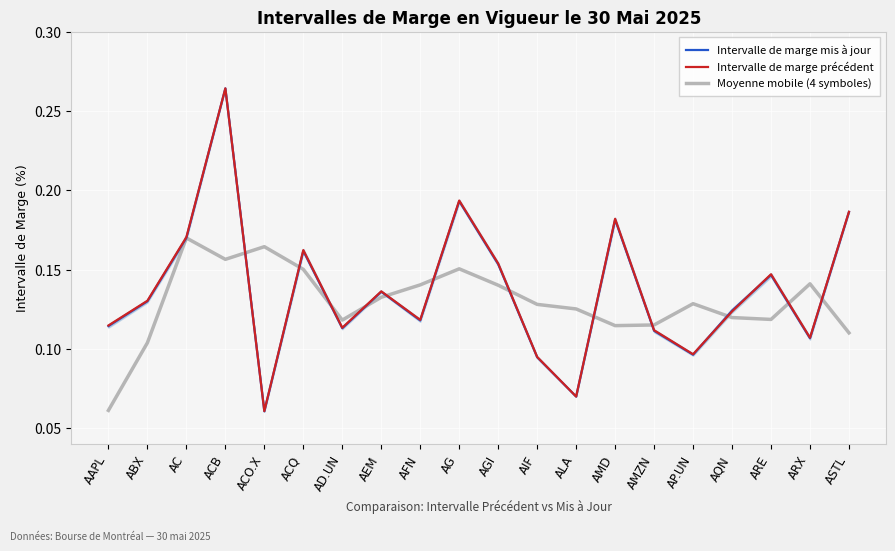

What are all the series names shown in the legend?

Intervalle de marge mis à jour, Intervalle de marge précédent, Moyenne mobile (4 symboles)